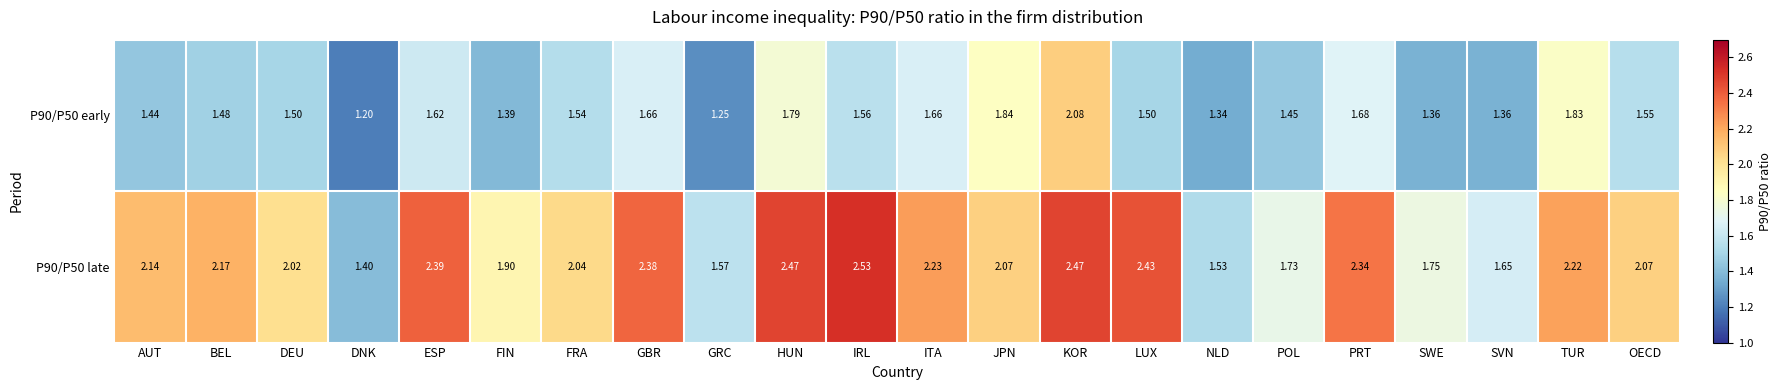

At which label does P90/P50 late first exceed 2?

AUT